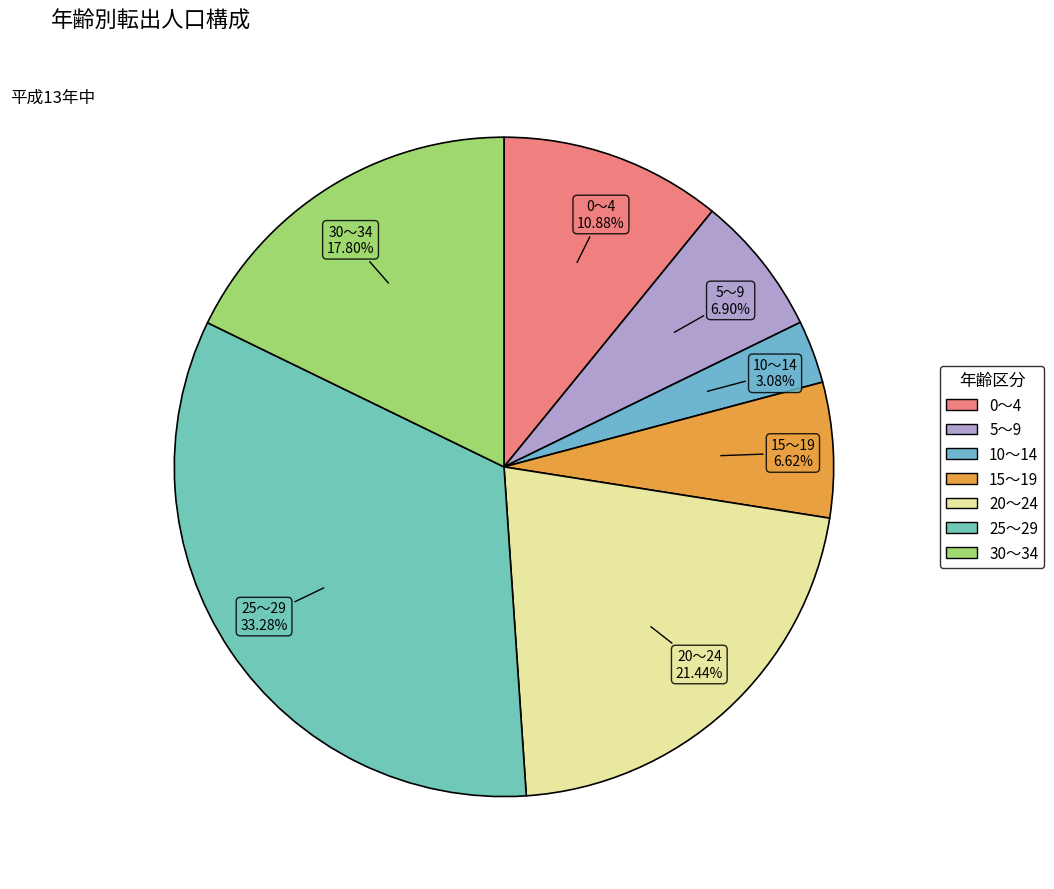

To the nearest percent, what is the combined percentage of 0～4 and 30～34?

29%